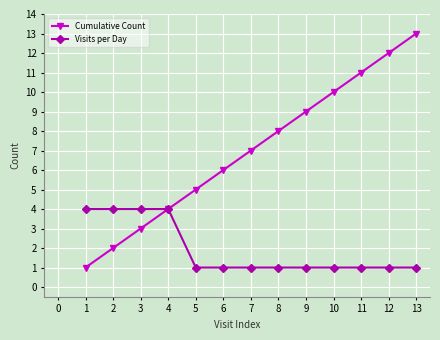

Which series has the widest spread of values?

Cumulative Count